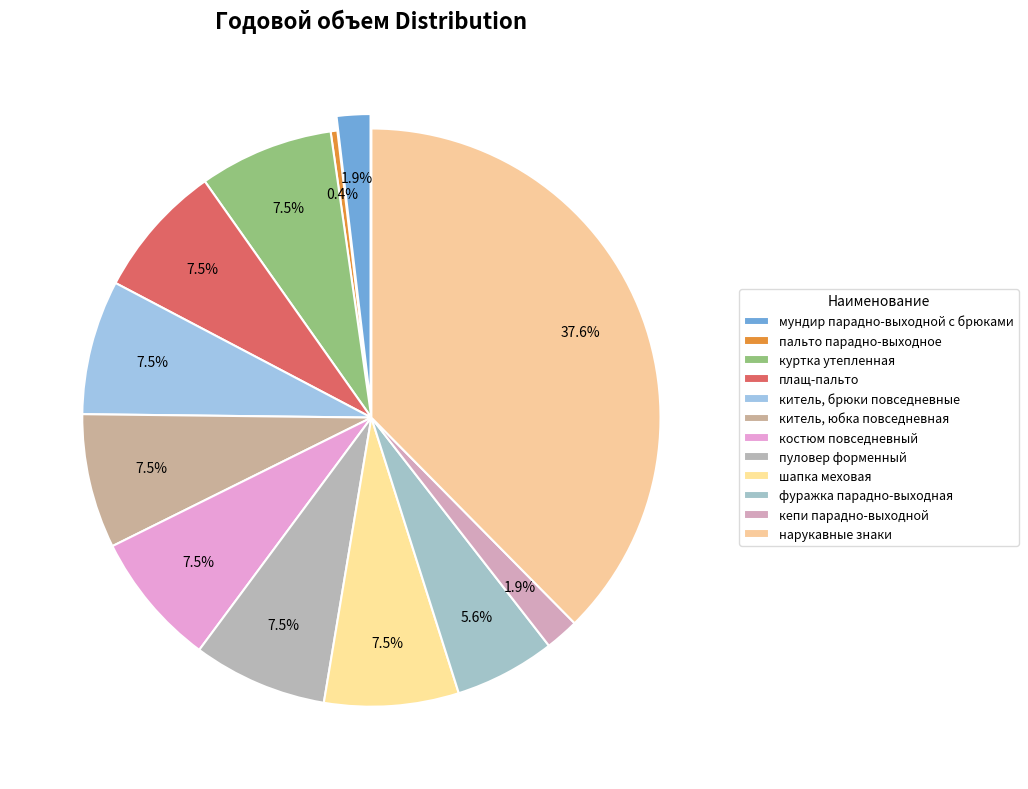

How many slices are in this pie chart?

12